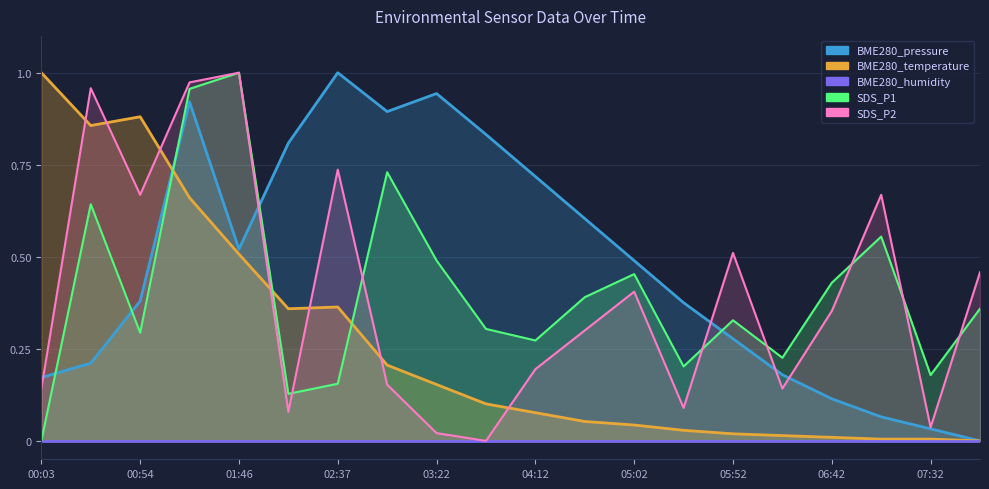

Rank the categories by SDS_P1 value from highest to lowest.

01:46, 01:20, 03:02, 00:28, 07:07, 03:22, 05:02, 06:42, 04:37, 07:57, 05:52, 03:47, 00:54, 04:12, 06:17, 05:27, 07:32, 02:37, 02:12, 00:03